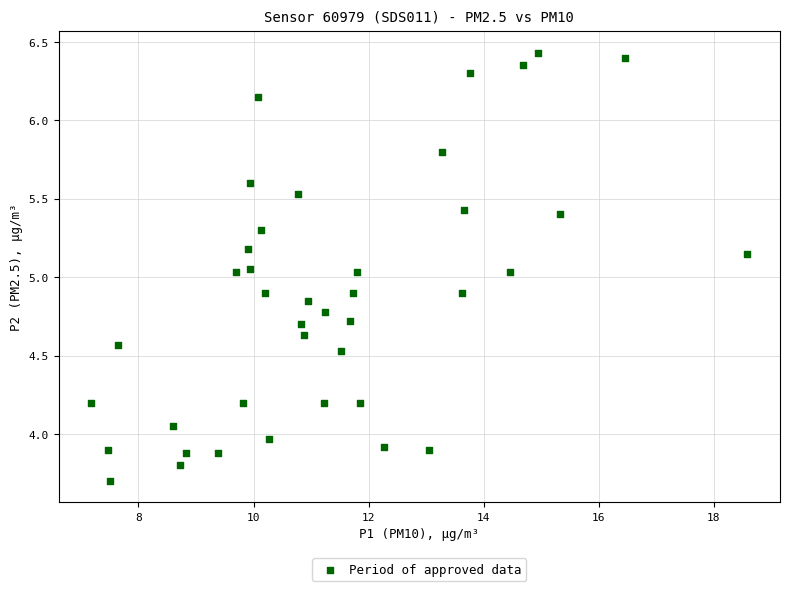

What is the range of Y values (max minus min)?

2.7